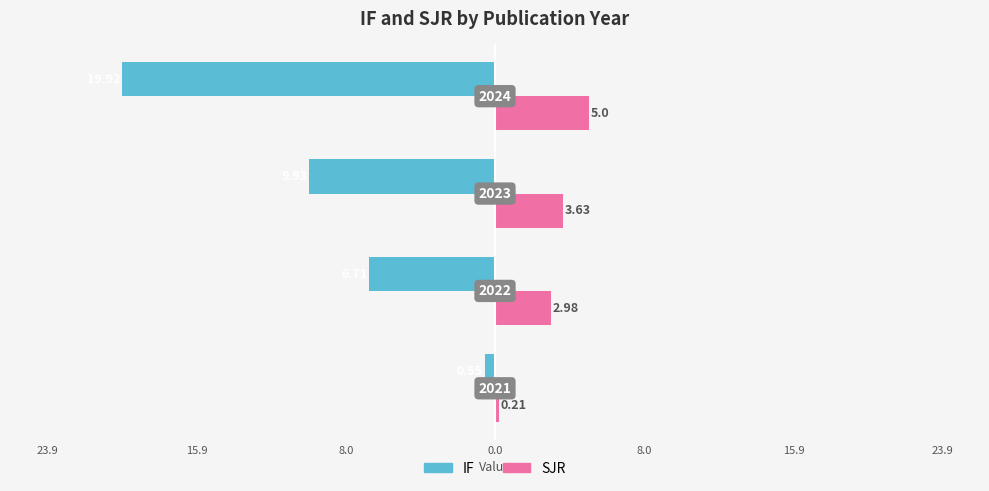

Which series has the largest range (max minus min)?

IF